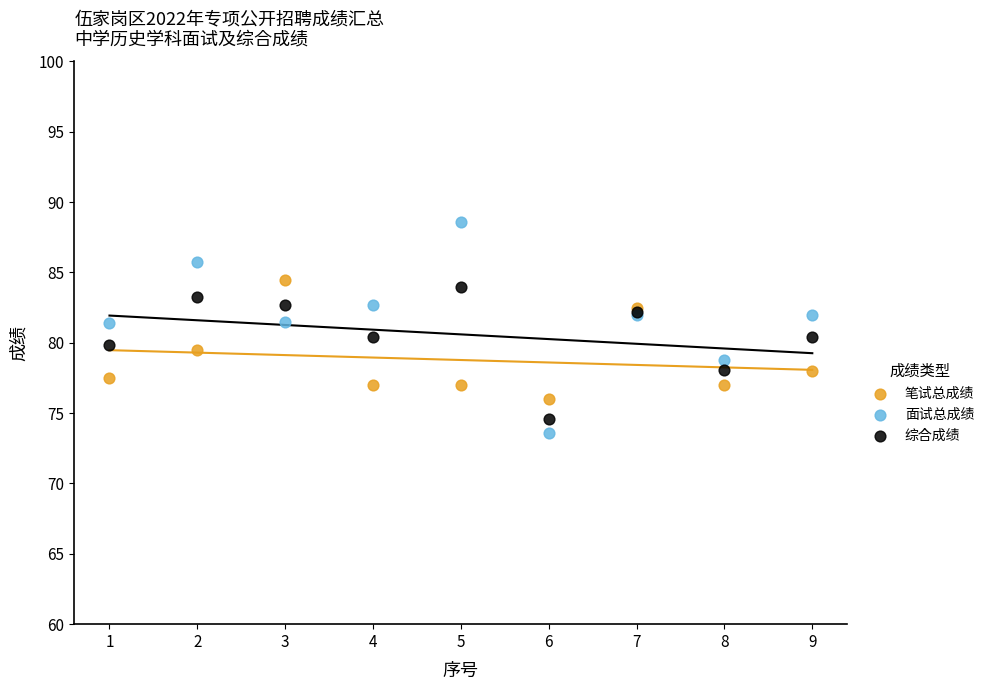

What are all the series names shown in the legend?

笔试总成绩, 面试总成绩, 综合成绩